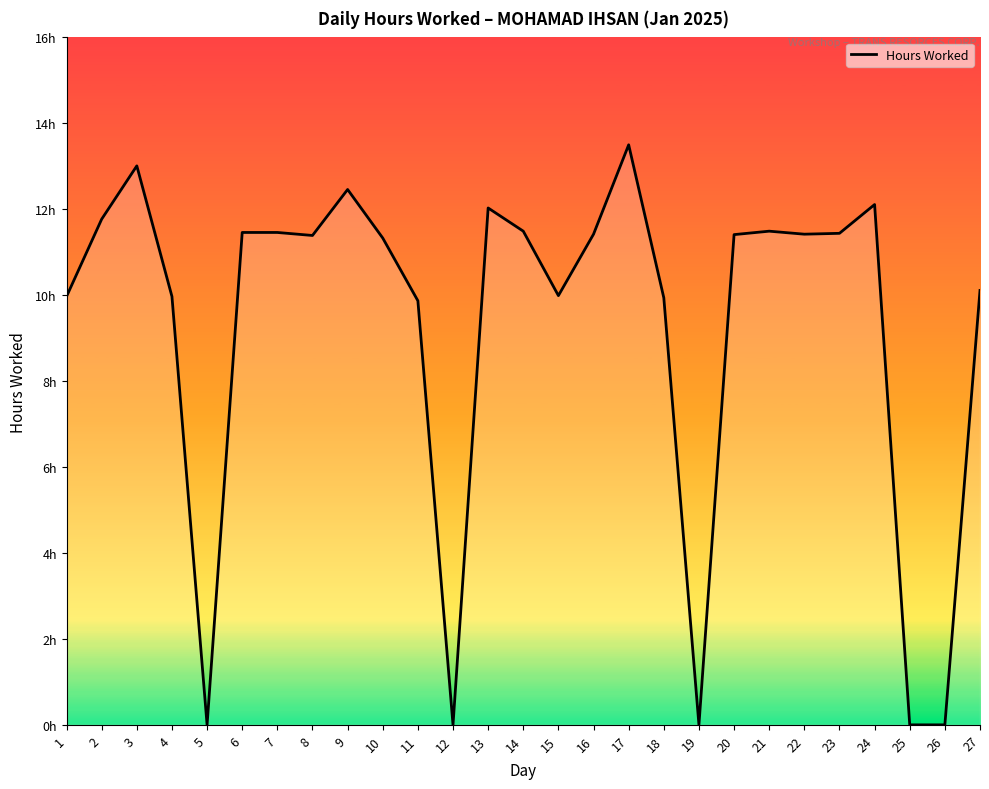

Does the chart display data point markers on the line(s)?

No